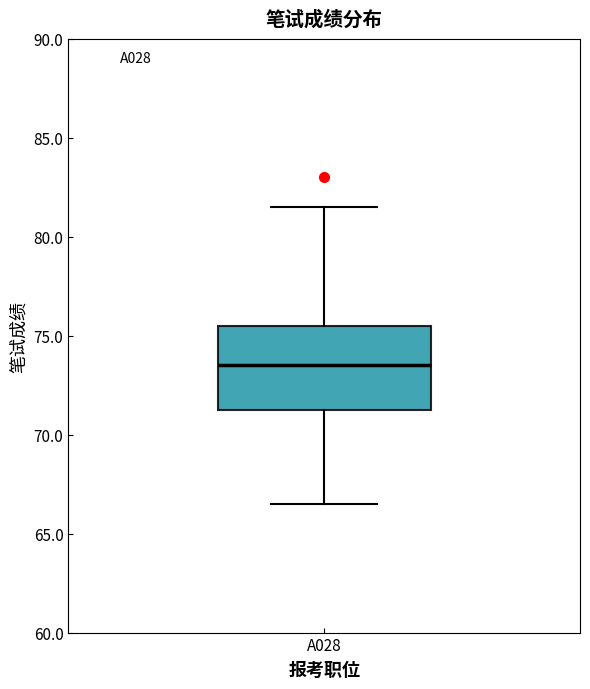

Read this box plot against the y-axis: the position of the median line, the range covered by the box, and the ends of both whiskers. The values are not printed on the chart, so give them approximately, as read against the axis.

median 73.5, box 71.5 to 75.5, whiskers 66.5 to 81.5